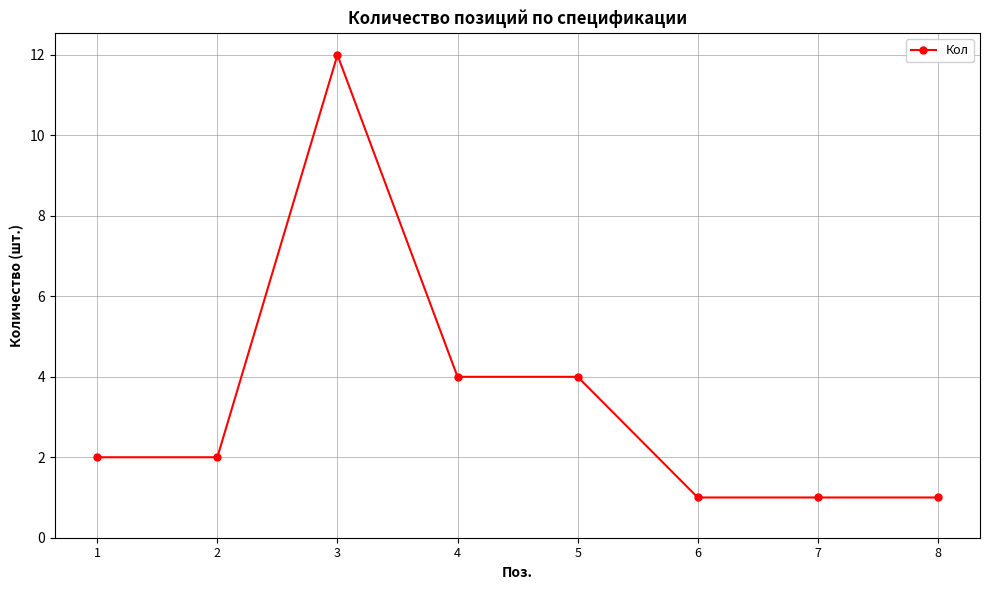

What is the maximum value shown in the chart?

12